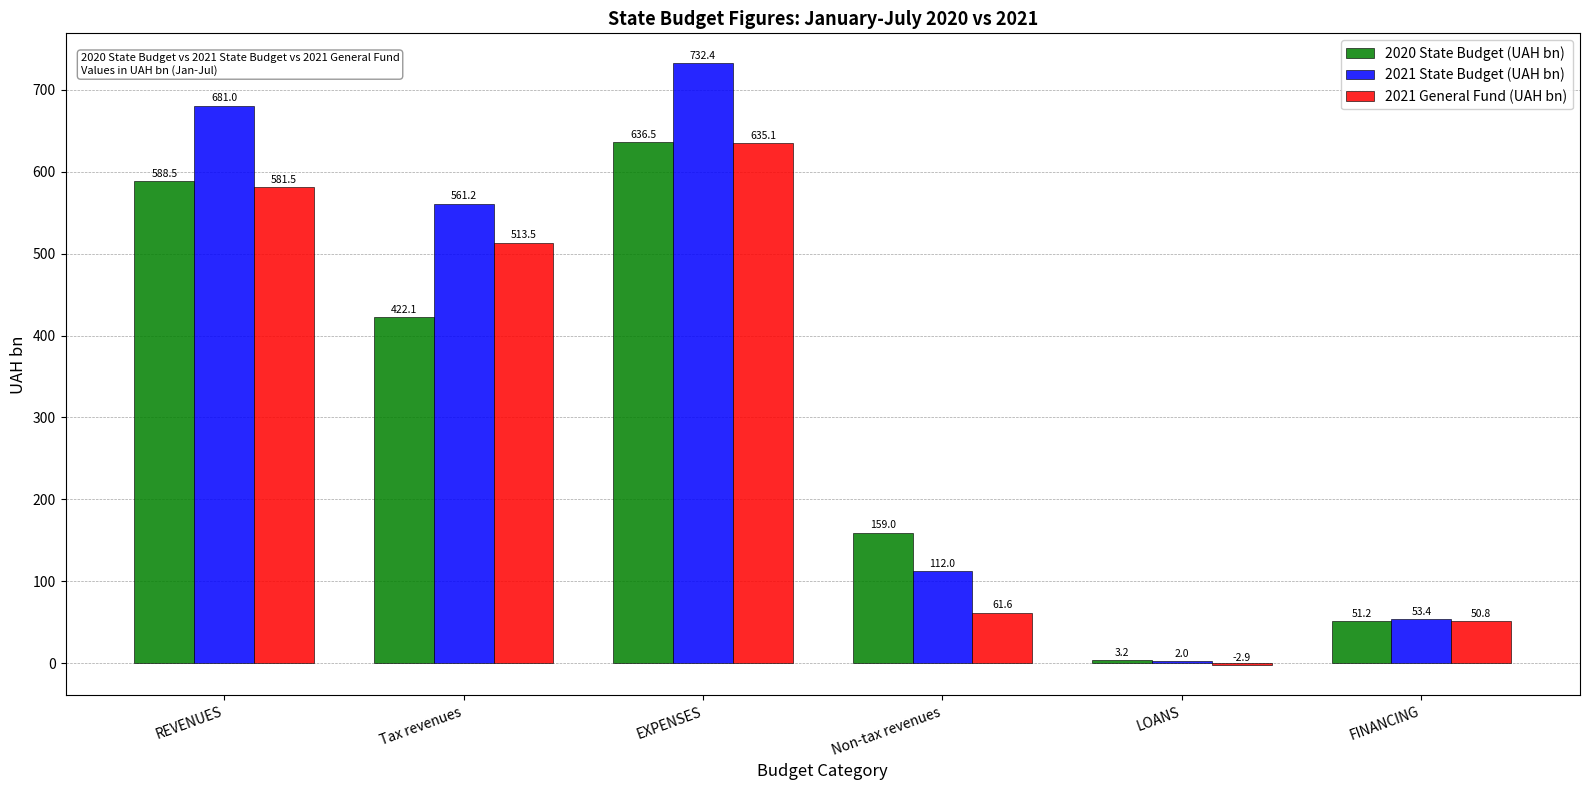

Reading right to left, list all the values displayed in this chart.

2020 State Budget (UAH bn): FINANCING=51.2	LOANS=3.2	Non-tax revenues=159.0	EXPENSES=636.5	Tax revenues=422.1	REVENUES=588.5
2021 State Budget (UAH bn): FINANCING=53.4	LOANS=2.0	Non-tax revenues=112.0	EXPENSES=732.4	Tax revenues=561.2	REVENUES=681.0
2021 General Fund (UAH bn): FINANCING=50.8	LOANS=-2.9	Non-tax revenues=61.6	EXPENSES=635.1	Tax revenues=513.5	REVENUES=581.5